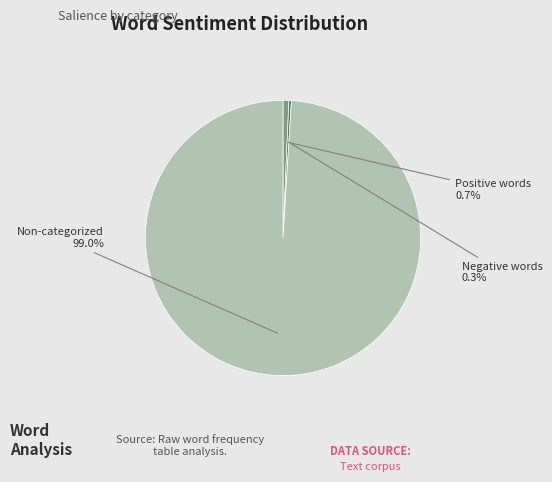

Which slice is the largest?

Non-categorized